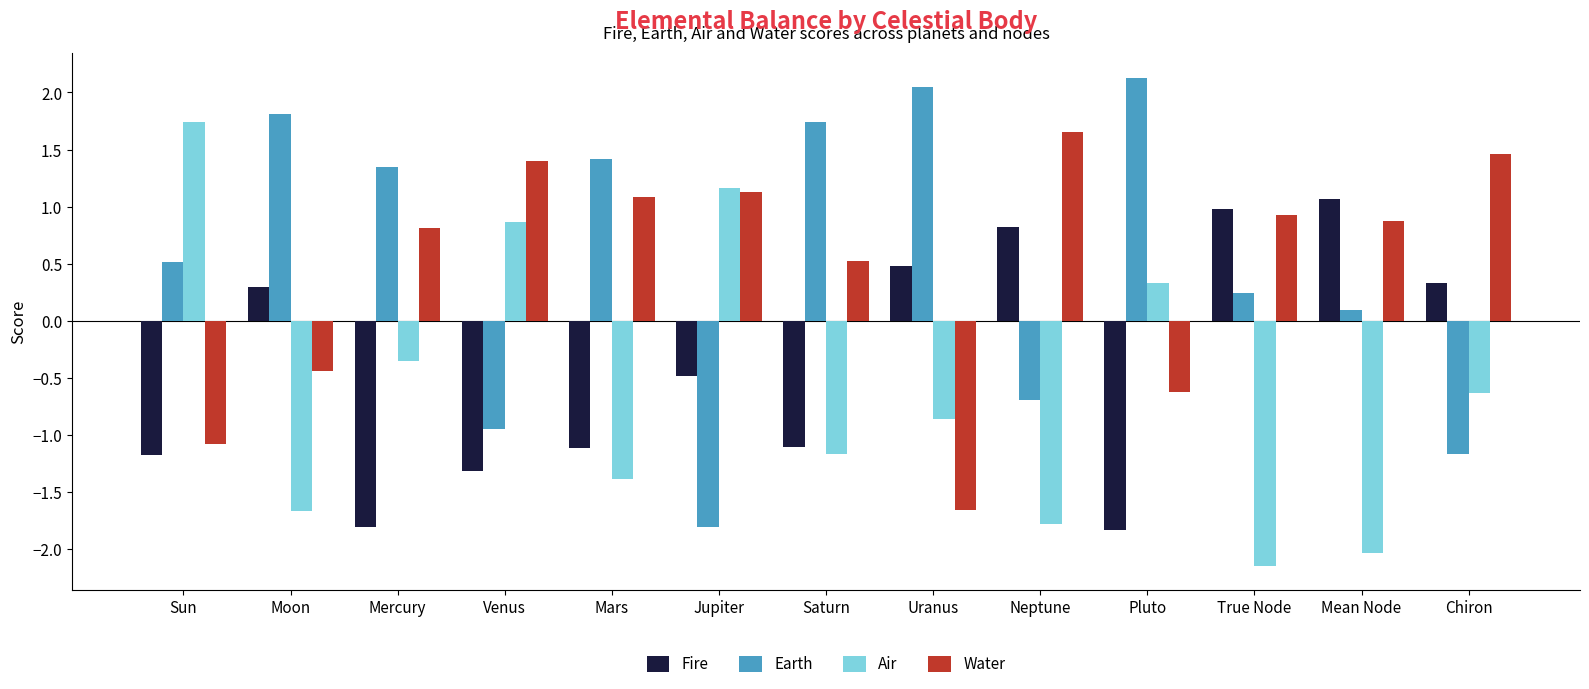

The value of Earth at Chiron is -2.0. True or false?

False